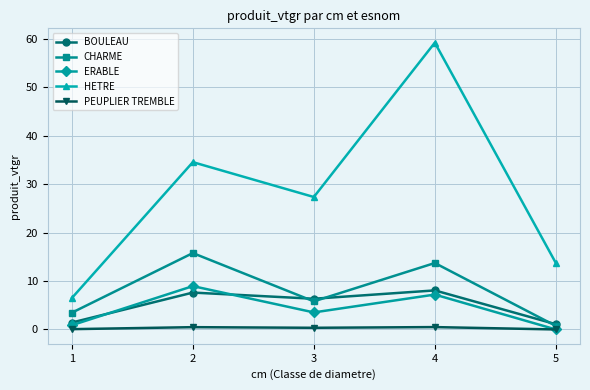

Which category has the highest value across all series?

4